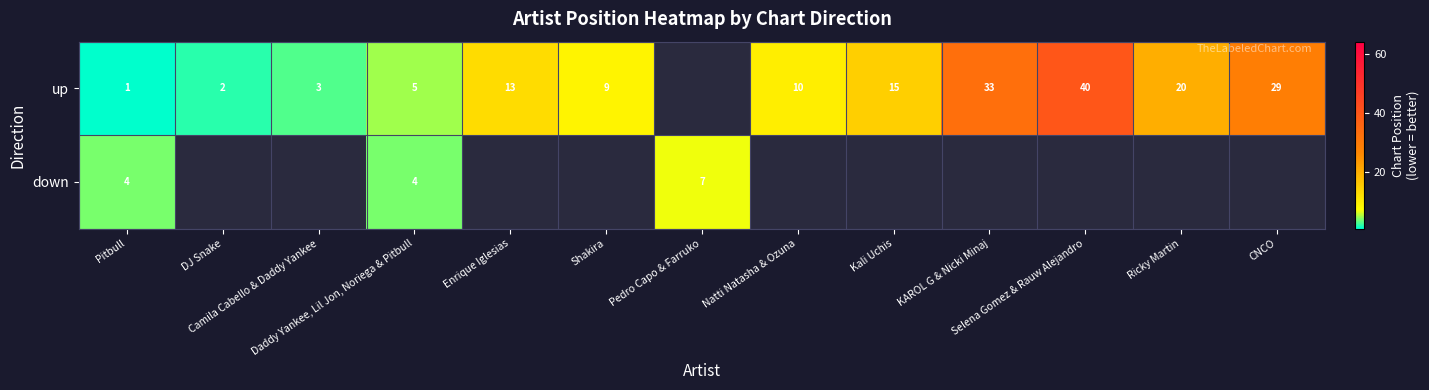

Rank the series by their average value, from highest to lowest.

up, down